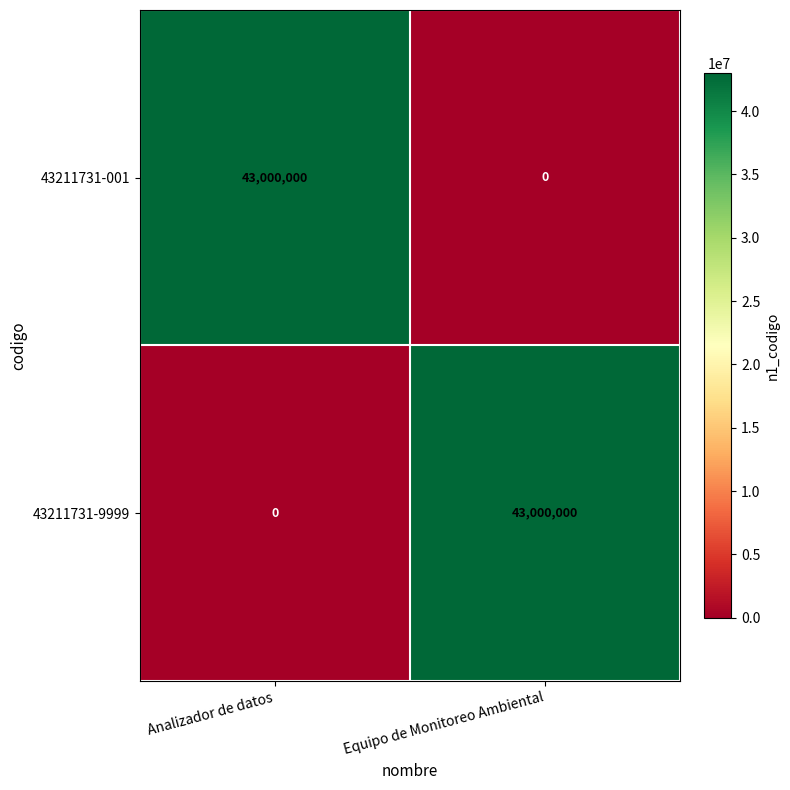

The value of 43211731-9999 at Analizador de datos is 21193493. True or false?

False